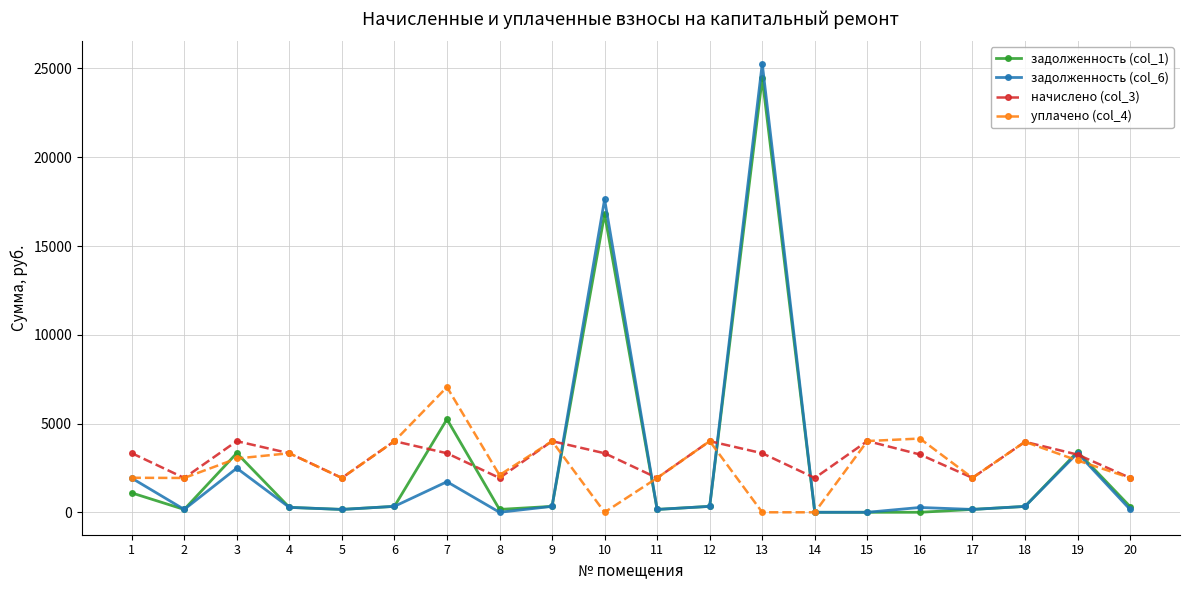

What is the value of the задолженность (col_1) point at the 1st from the left?

1092.4